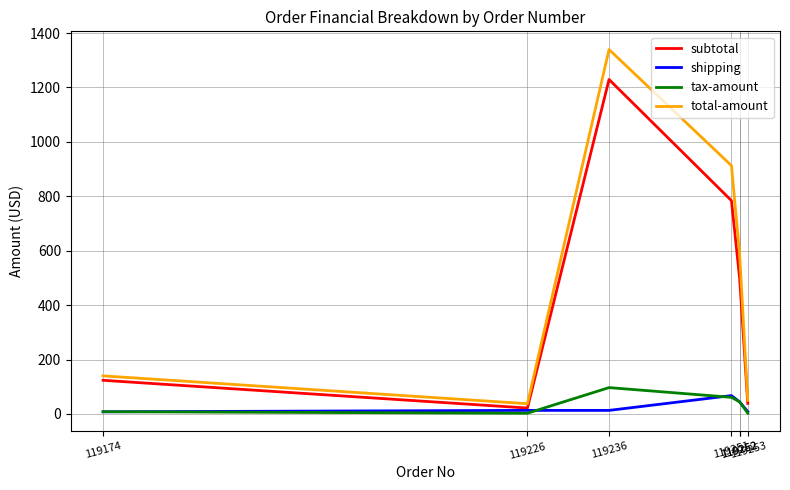

What is the value of the shipping point at the 6th from the left?

44.4